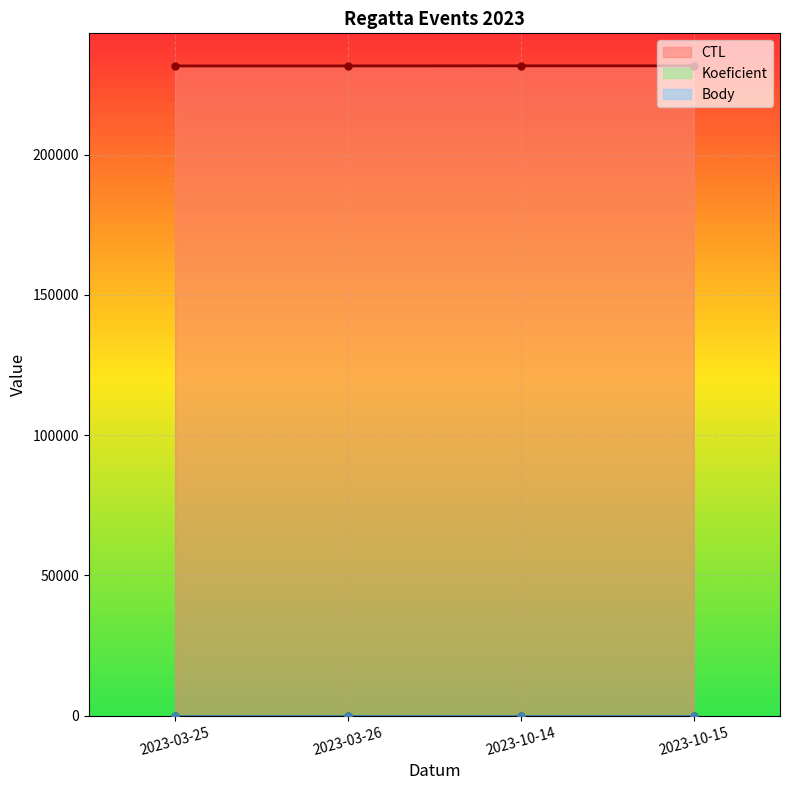

At which category is the sum across all series the highest?

2023-10-15